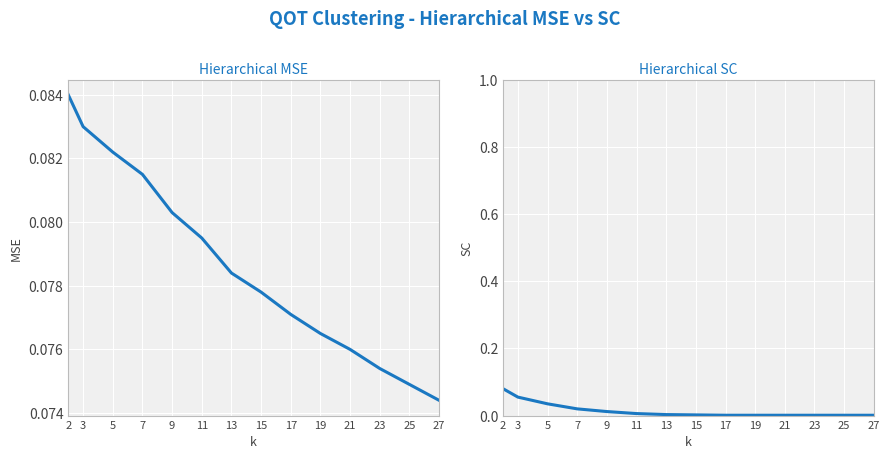

True or false: Hierarchical SC and Hierarchical MSE cross at least once.

False